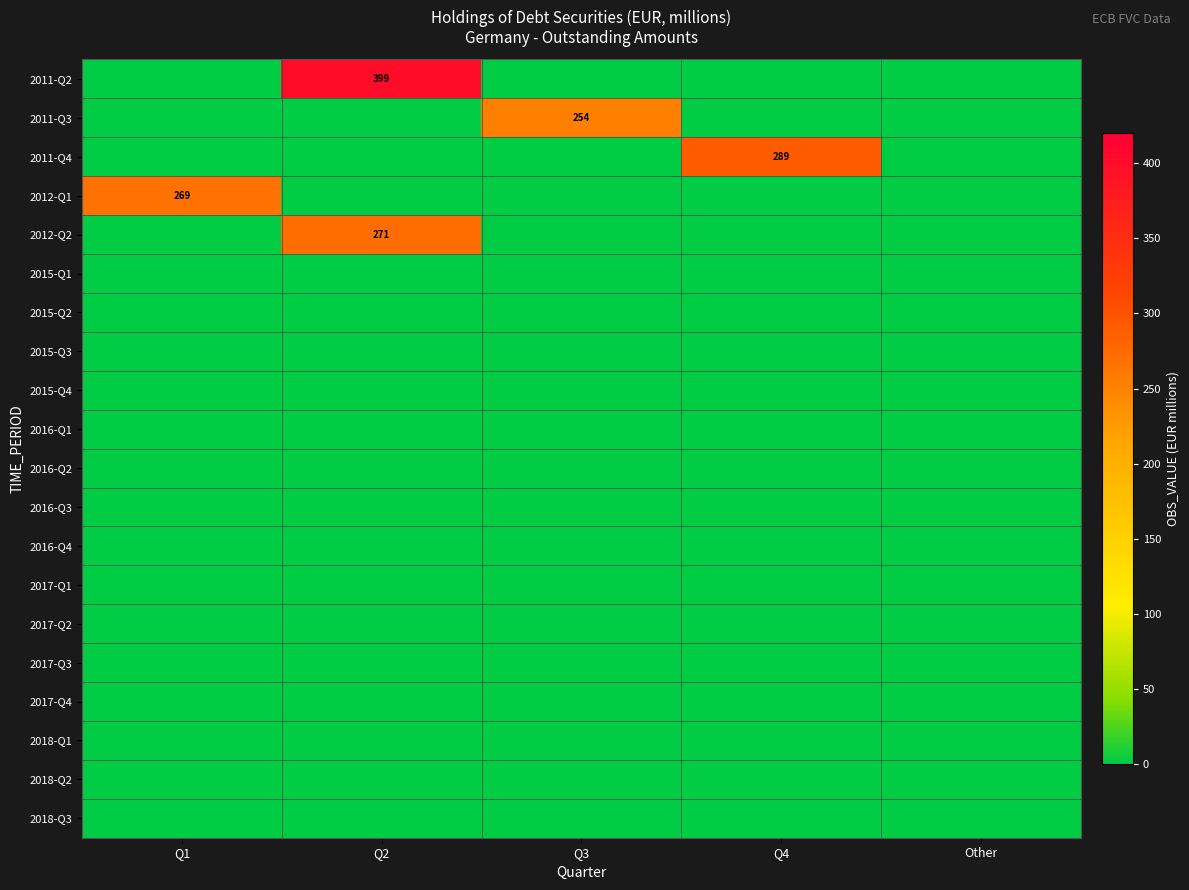

At Q3, list the series in order from smallest to largest.

2011-Q2, 2011-Q4, 2012-Q1, 2012-Q2, 2015-Q1, 2015-Q2, 2015-Q3, 2015-Q4, 2016-Q1, 2016-Q2, 2016-Q3, 2016-Q4, 2017-Q1, 2017-Q2, 2017-Q3, 2017-Q4, 2018-Q1, 2018-Q2, 2018-Q3, 2011-Q3